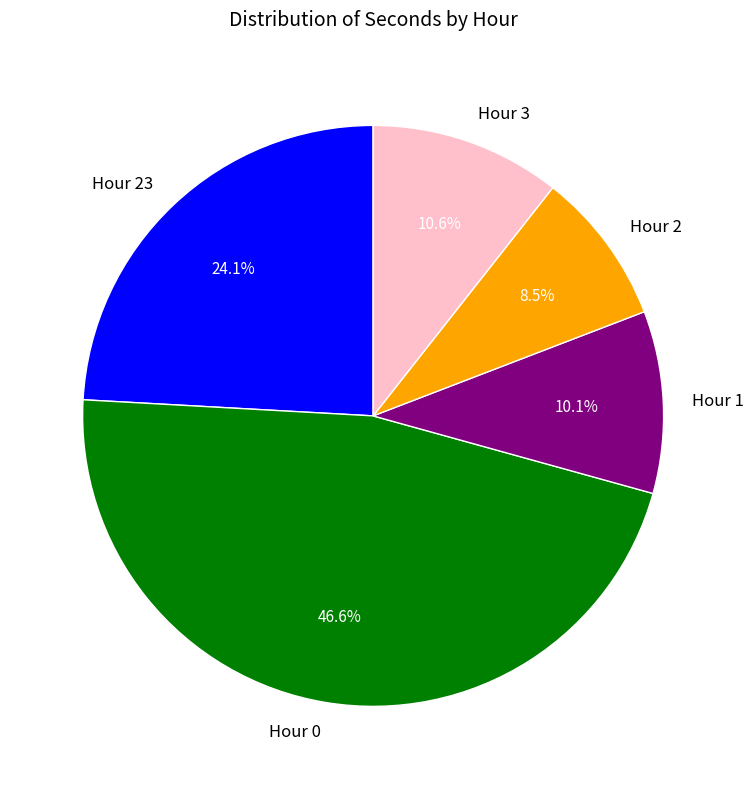

Which slice is the smallest?

Hour 2